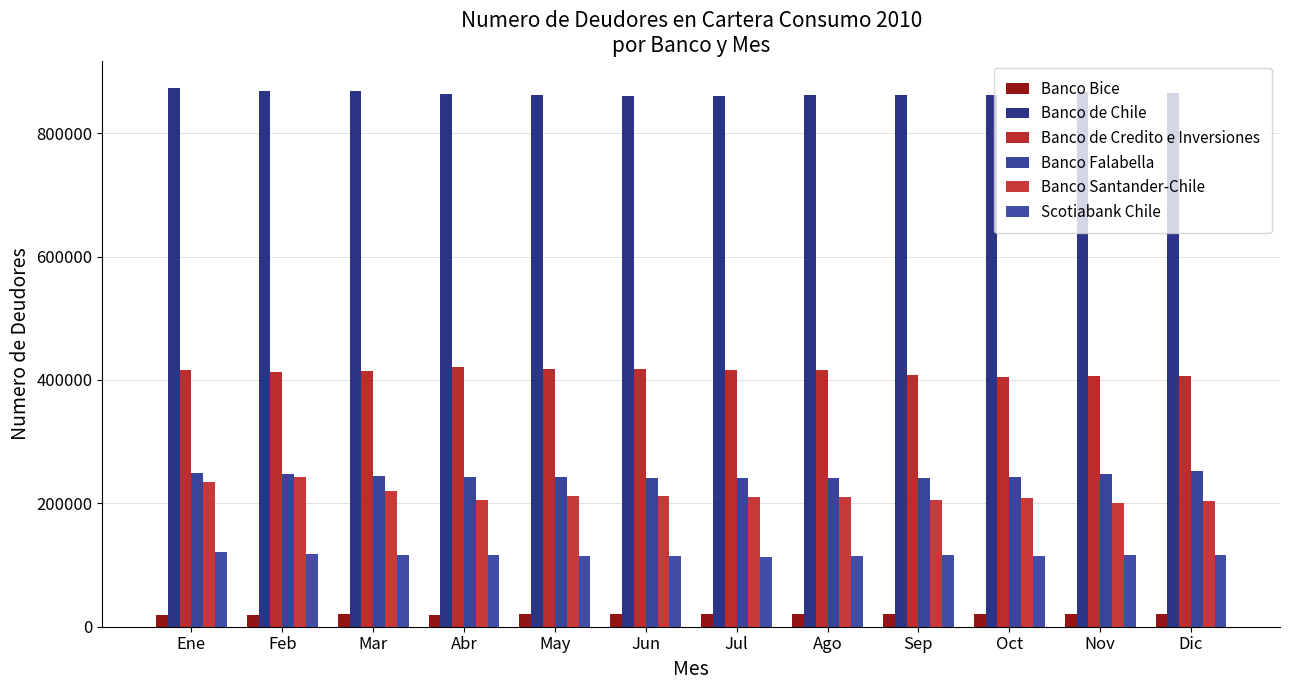

Reading left to right, extract all data points from this chart.

Banco Bice: Ene=19696	Feb=19578	Mar=19888	Abr=19807	May=19832	Jun=19915	Jul=20047	Ago=20282	Sep=20331	Oct=20510	Nov=20684	Dic=20520
Banco de Chile: Ene=873882	Feb=867964	Mar=868822	Abr=863799	May=862124	Jun=860571	Jul=860552	Ago=861775	Sep=862235	Oct=862319	Nov=867460	Dic=865060
Banco de Credito e Inversiones: Ene=415589	Feb=413441	Mar=414476	Abr=420504	May=417822	Jun=417171	Jul=416056	Ago=415750	Sep=408548	Oct=404598	Nov=405874	Dic=406869
Banco Falabella: Ene=248575	Feb=247078	Mar=245092	Abr=243531	May=242082	Jun=240637	Jul=240403	Ago=240965	Sep=241513	Oct=243135	Nov=247567	Dic=251972
Banco Santander-Chile: Ene=235207	Feb=242149	Mar=220602	Abr=205191	May=212118	Jun=211284	Jul=210153	Ago=210702	Sep=206244	Oct=207888	Nov=200672	Dic=203841
Scotiabank Chile: Ene=121104	Feb=117516	Mar=116883	Abr=115490	May=114376	Jun=114129	Jul=113549	Ago=114480	Sep=115874	Oct=114857	Nov=115732	Dic=116522